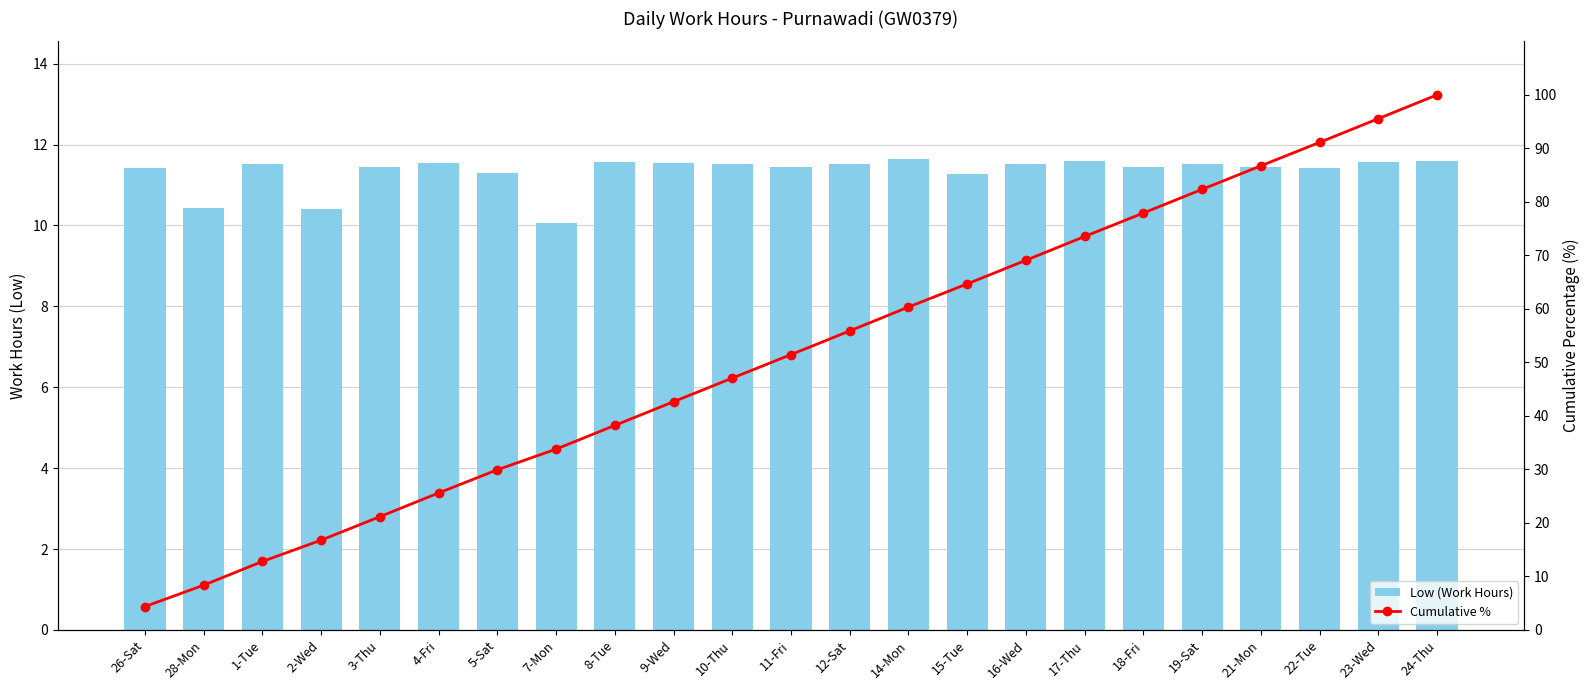

Reading left to right, list all the values displayed in this chart.

Low (Work Hours): 26-Sat=11.4	28-Mon=10.4	1-Tue=11.5	2-Wed=10.4	3-Thu=11.4	4-Fri=11.6	5-Sat=11.3	7-Mon=10.1	8-Tue=11.6	9-Wed=11.6	10-Thu=11.5	11-Fri=11.4	12-Sat=11.5	14-Mon=11.6	15-Tue=11.3	16-Wed=11.5	17-Thu=11.6	18-Fri=11.4	19-Sat=11.5	21-Mon=11.4	22-Tue=11.4	23-Wed=11.6	24-Thu=11.6
Cumulative %: 26-Sat=4.4	28-Mon=8.4	1-Tue=12.8	2-Wed=16.8	3-Thu=21.2	4-Fri=25.6	5-Sat=29.9	7-Mon=33.8	8-Tue=38.2	9-Wed=42.7	10-Thu=47.1	11-Fri=51.5	12-Sat=55.9	14-Mon=60.4	15-Tue=64.7	16-Wed=69.1	17-Thu=73.5	18-Fri=77.9	19-Sat=82.3	21-Mon=86.7	22-Tue=91.1	23-Wed=95.6	24-Thu=100.0